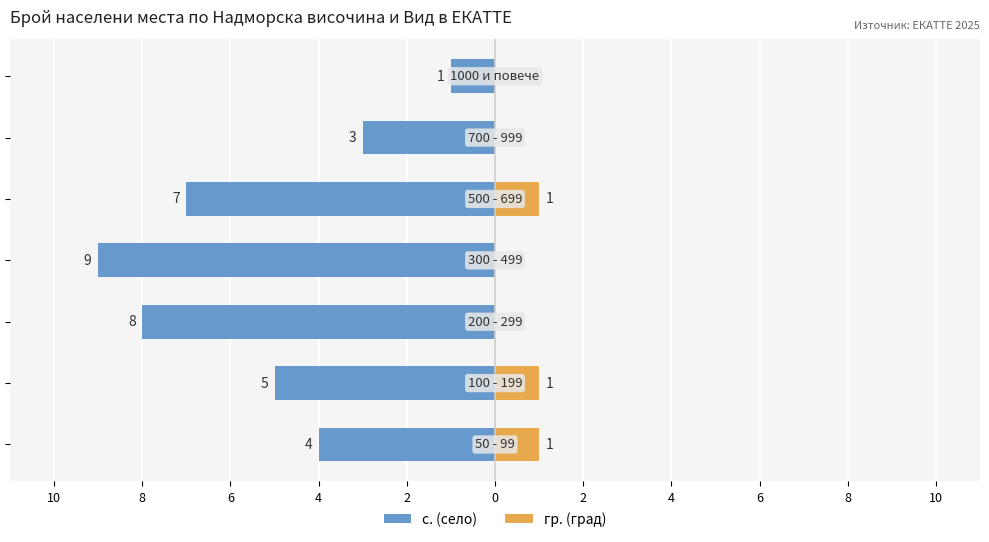

How many data points does each series have?

7